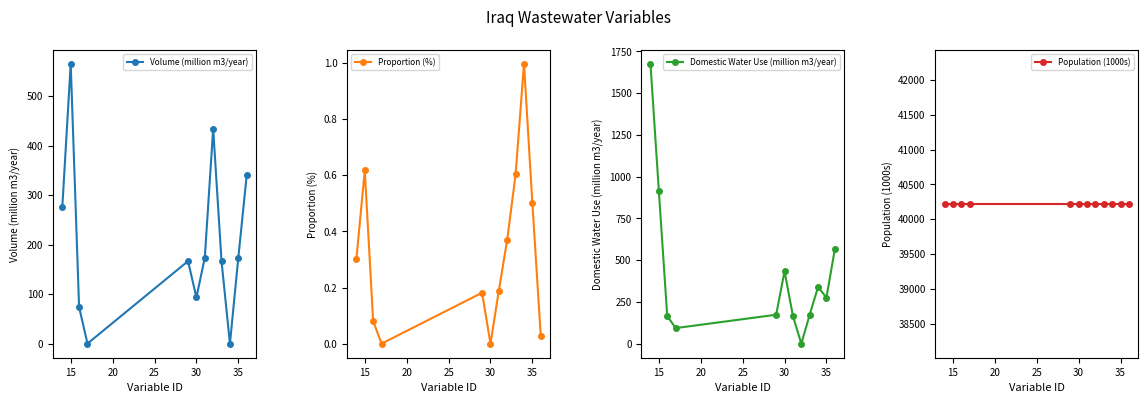

What are all the series names shown in the legend?

Volume (million m3/year), Proportion (%), Domestic Water Use (million m3/year), Population (1000s)